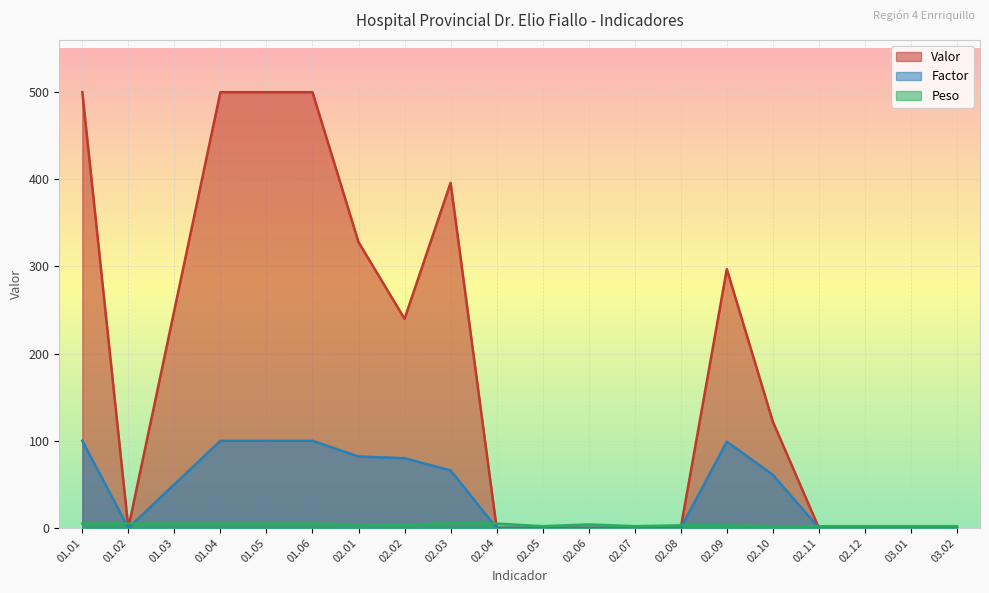

In Factor, how many points are higher than both neighbors (excluding endpoints)?

1